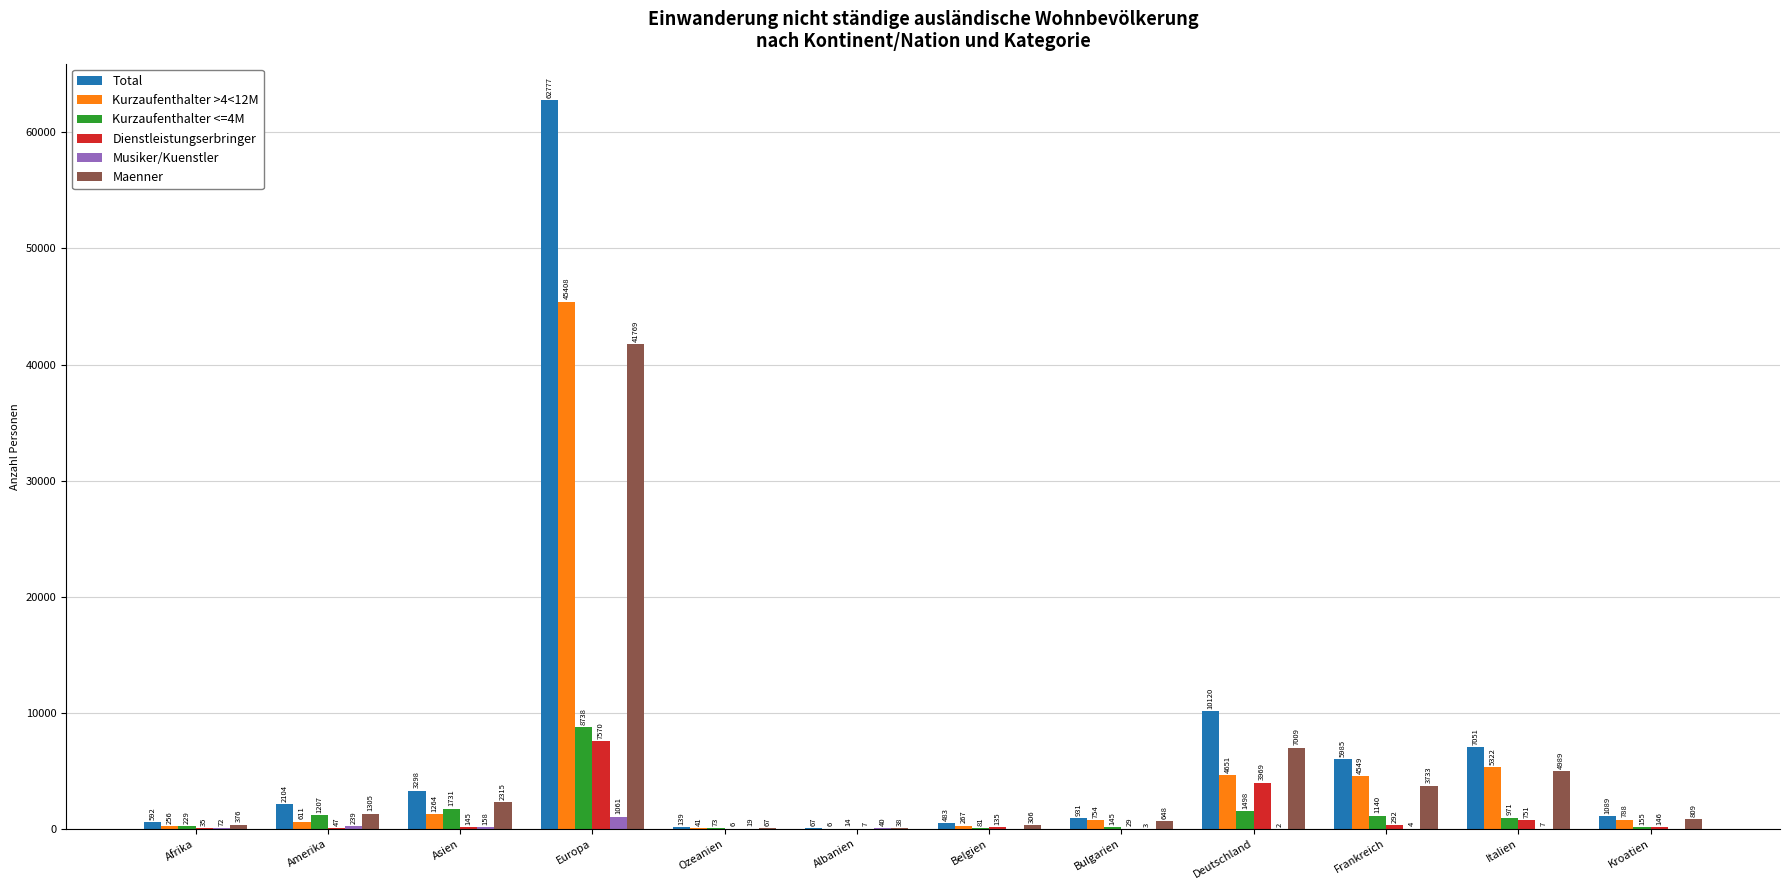

Which label corresponds to the largest value in the chart?

Europa